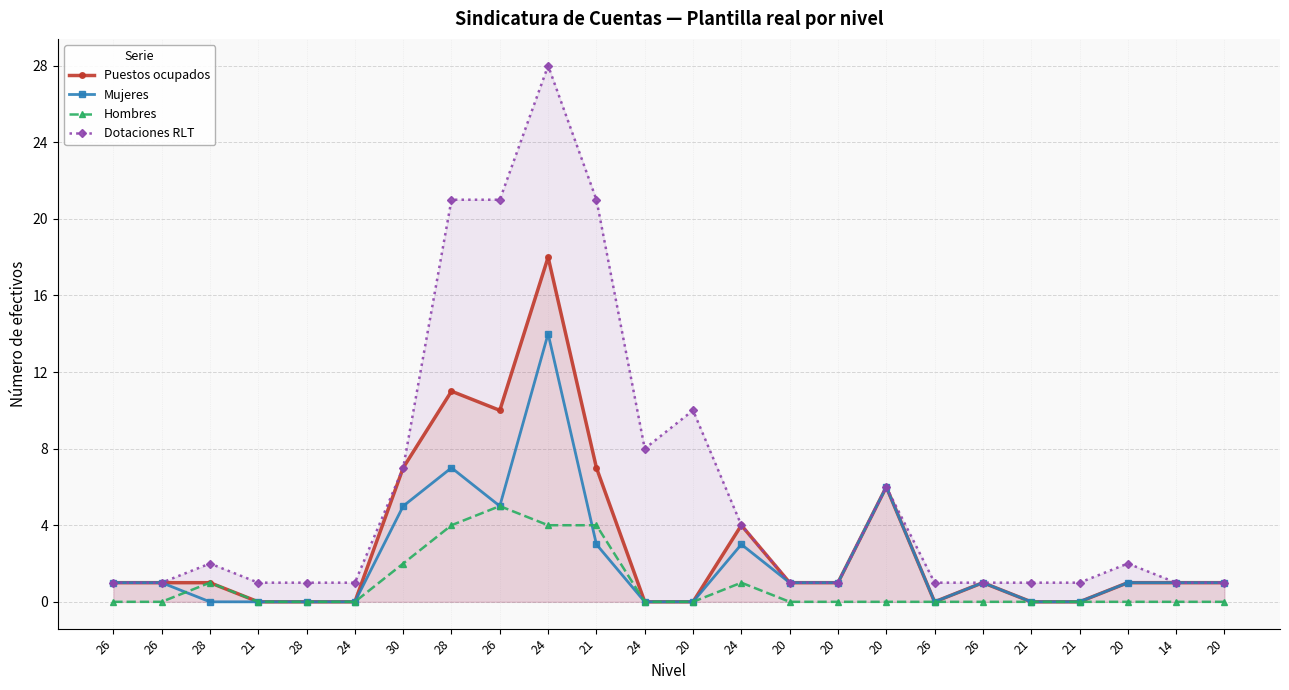

The value of Puestos ocupados at 20 is 0. True or false?

True